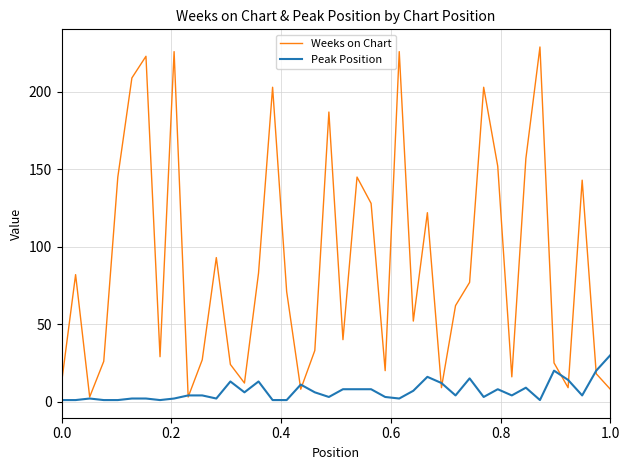

What is the maximum value for Peak Position?

30